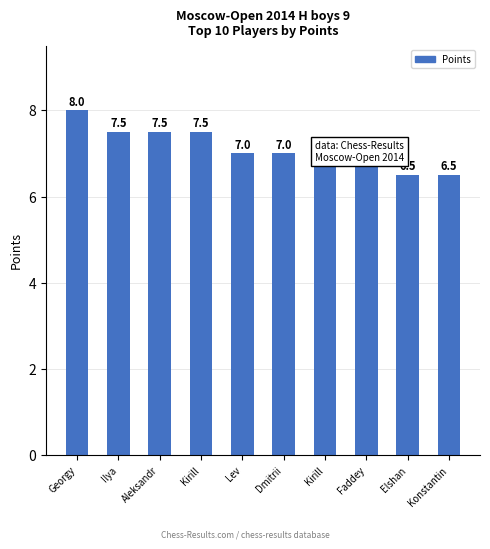

The chart shows a value of 3.1 at Konstantin. True or false?

False